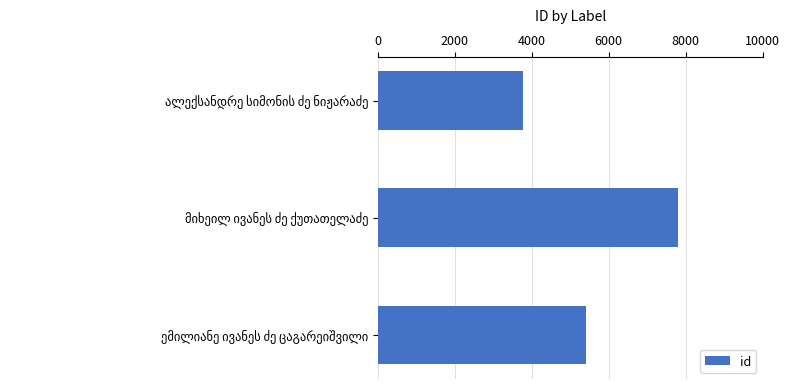

What is the smallest value displayed?

3774